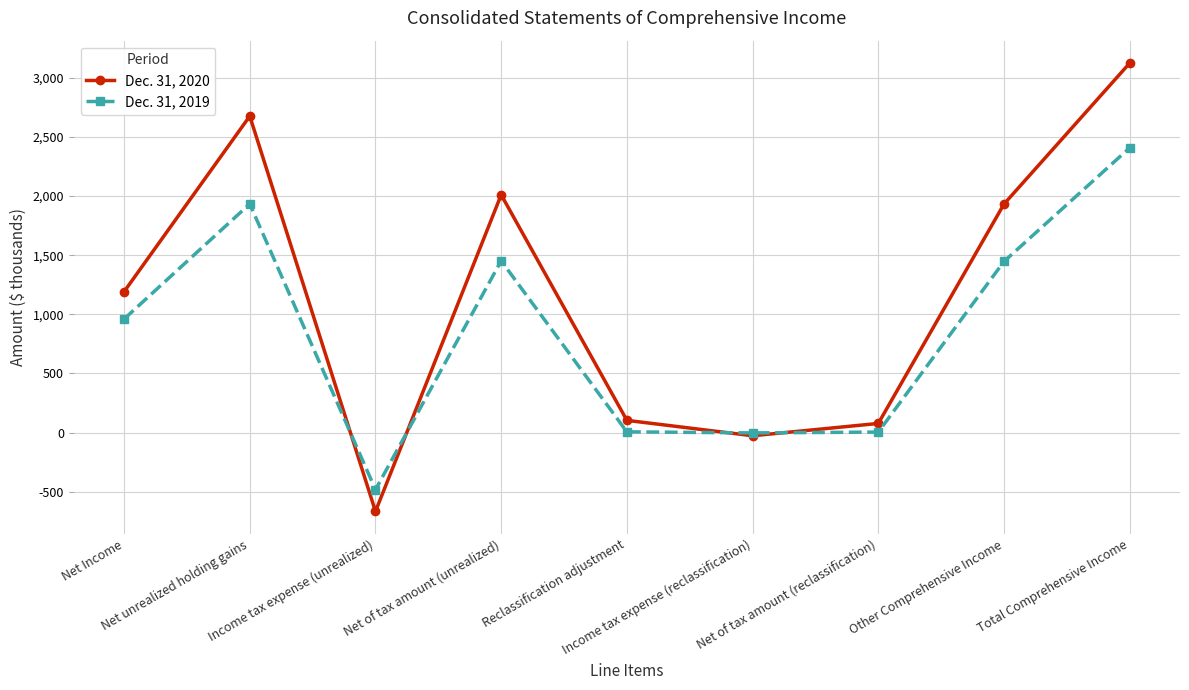

Where is Dec. 31, 2020 nearest to the value 1229?

Net Income